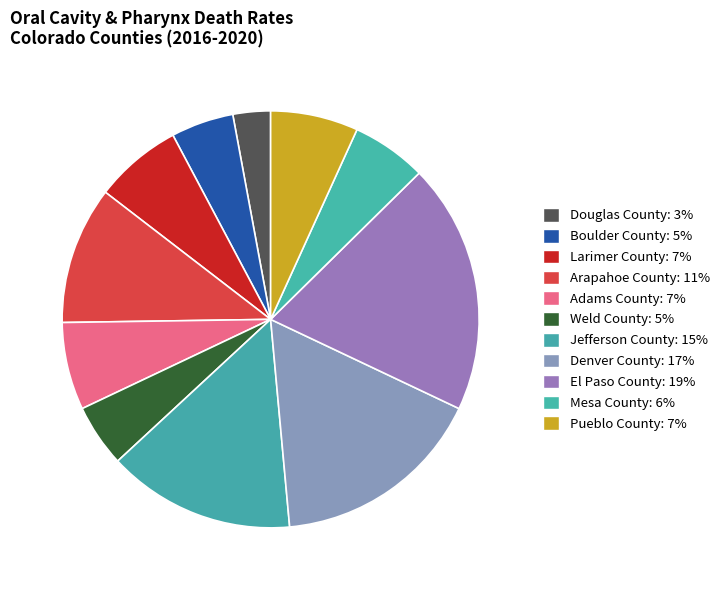

Is it true that Jefferson County is 15% of the pie?

True